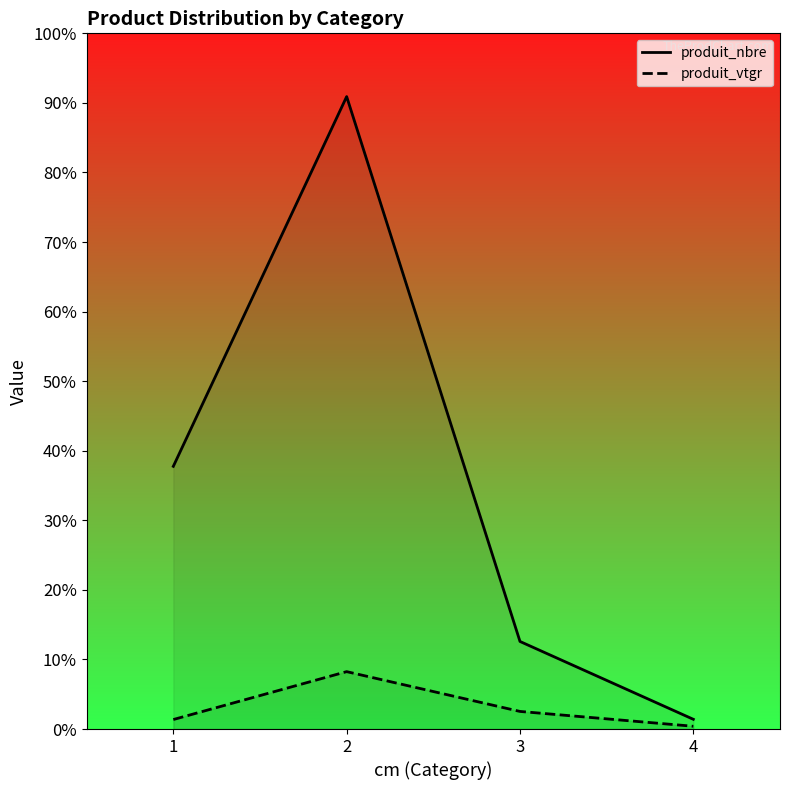

What are all the series names shown in the legend?

produit_nbre, produit_vtgr